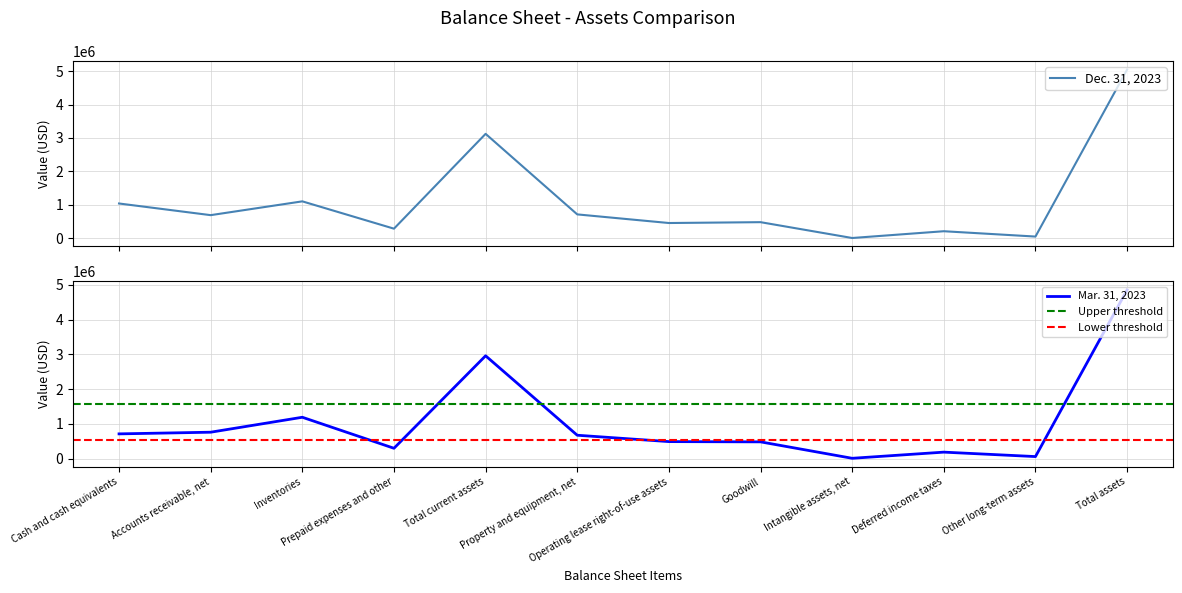

What is the minimum value for Mar. 31, 2023?

8940